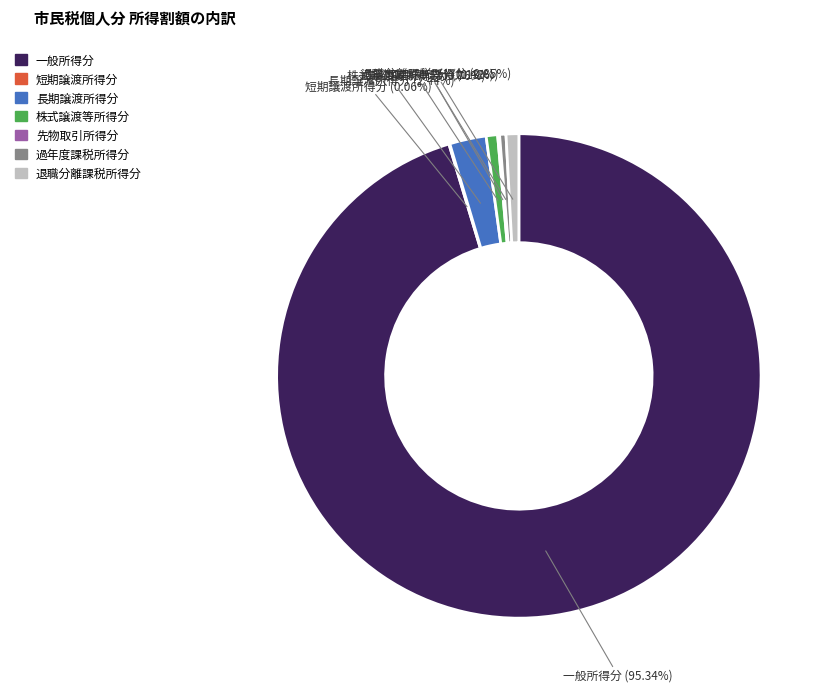

What is the largest slice in the pie chart?

一般所得分